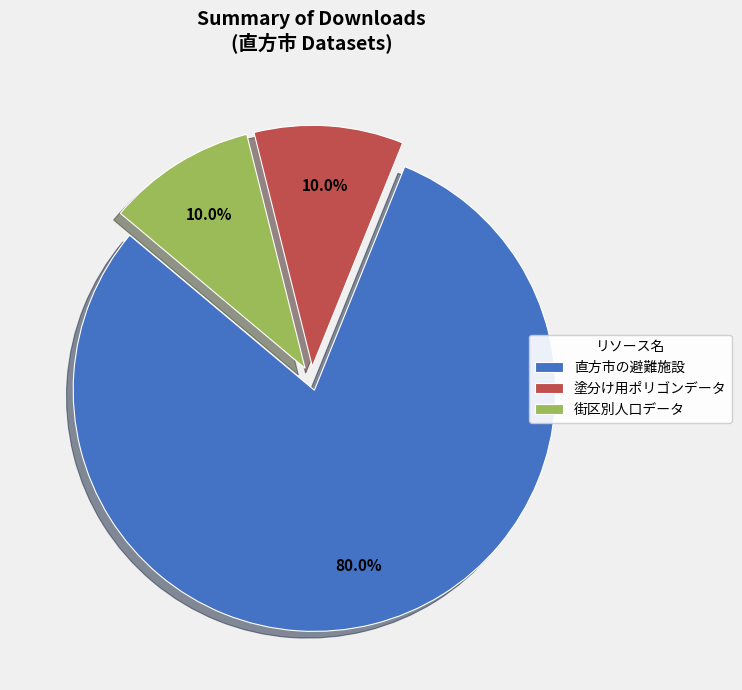

To the nearest percent, what is the combined percentage of 街区別人口データ and 塗分け用ポリゴンデータ?

20%